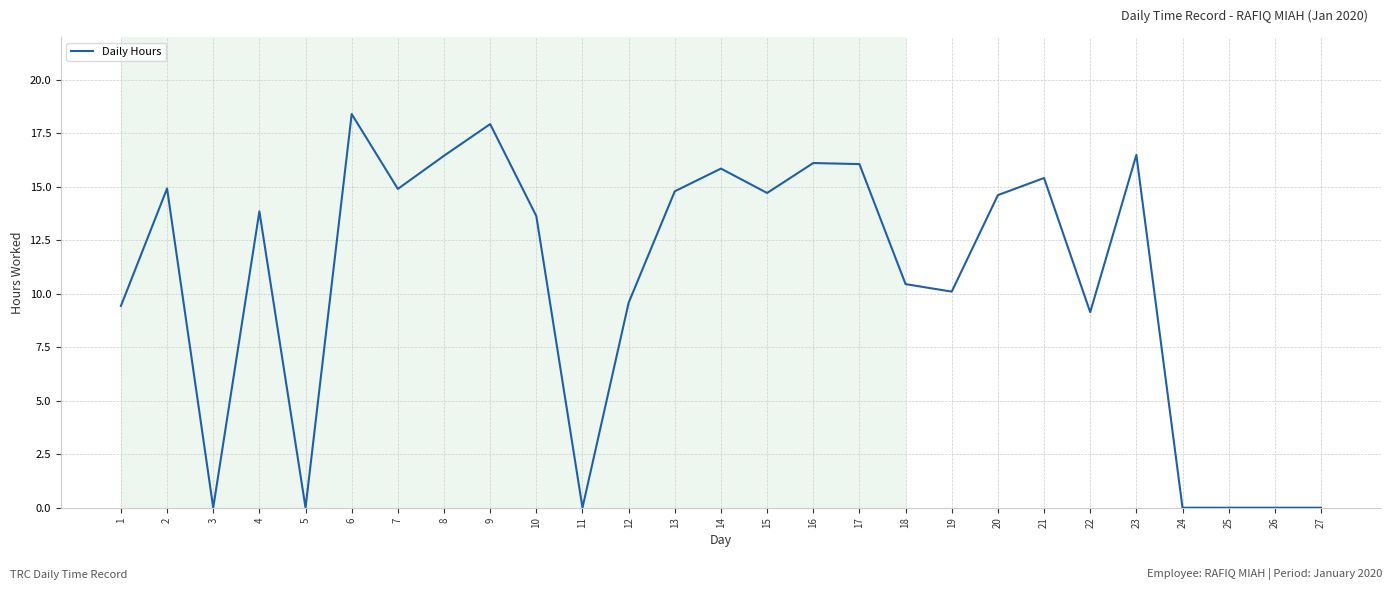

Is it true that the value at 19 is 15.9?

False